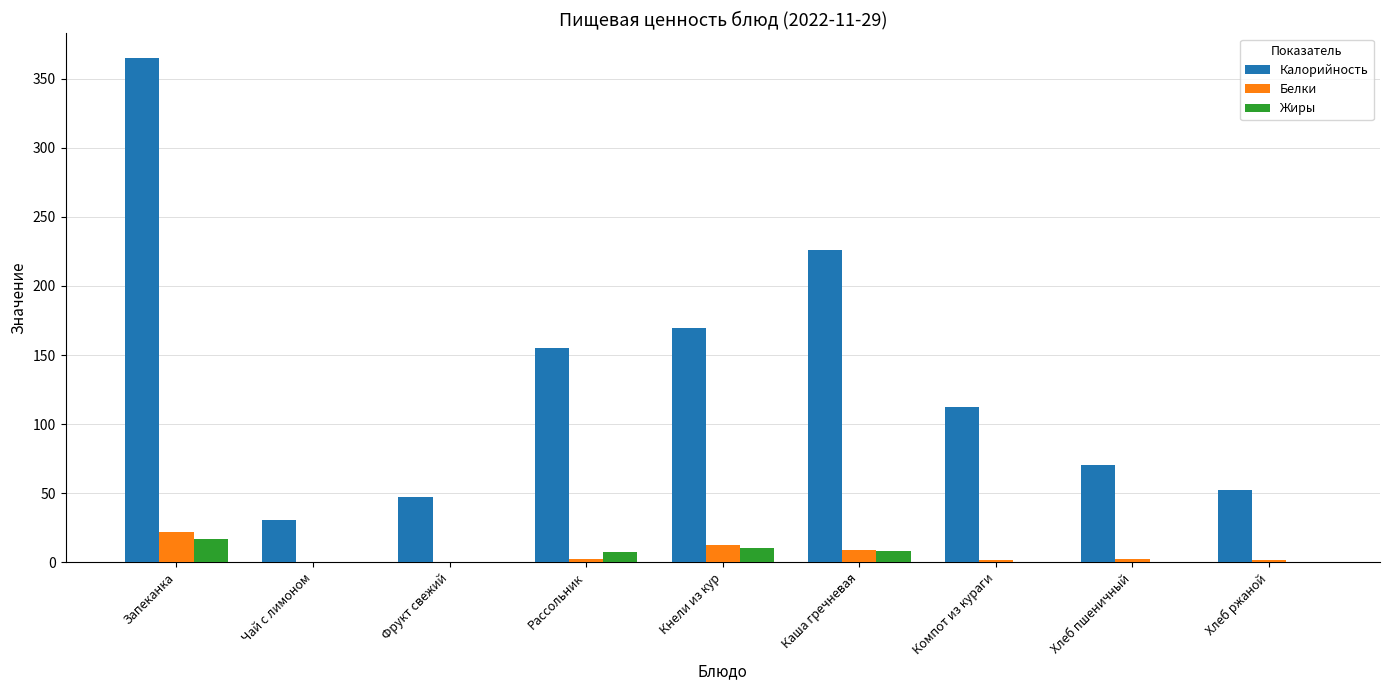

Where does the Белки series first go above 2?

Запеканка